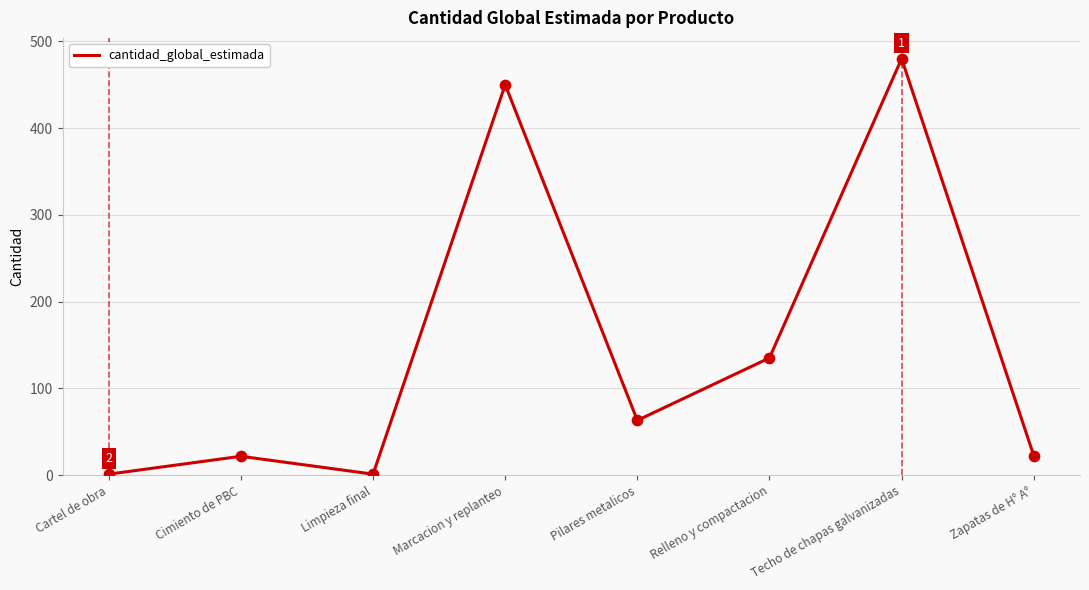

Which has a higher value, Pilares metalicos or Relleno y compactacion?

Relleno y compactacion